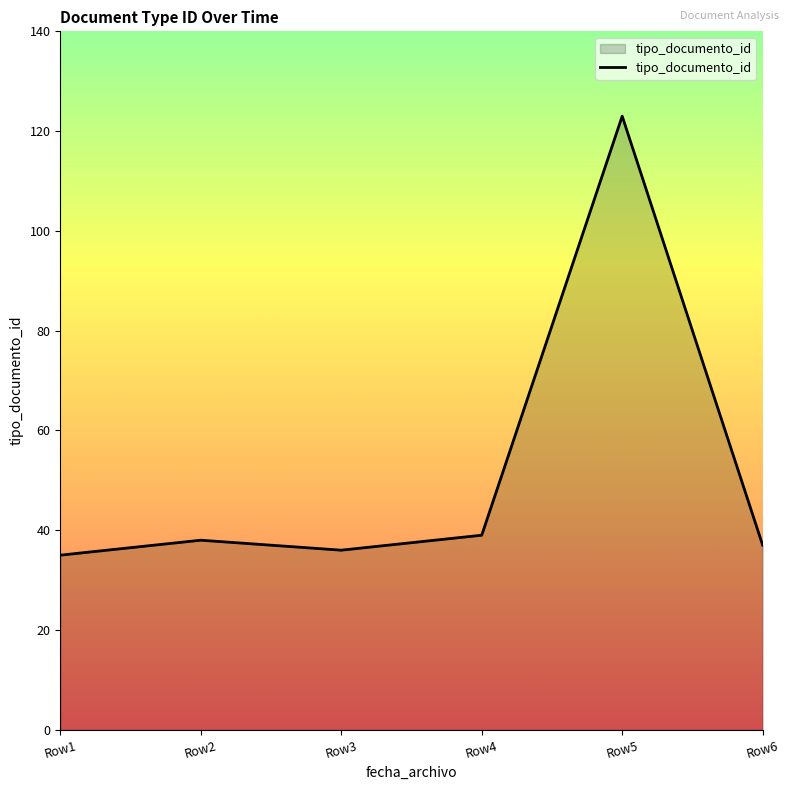

What is the change in value from Row3 to Row5?

+87